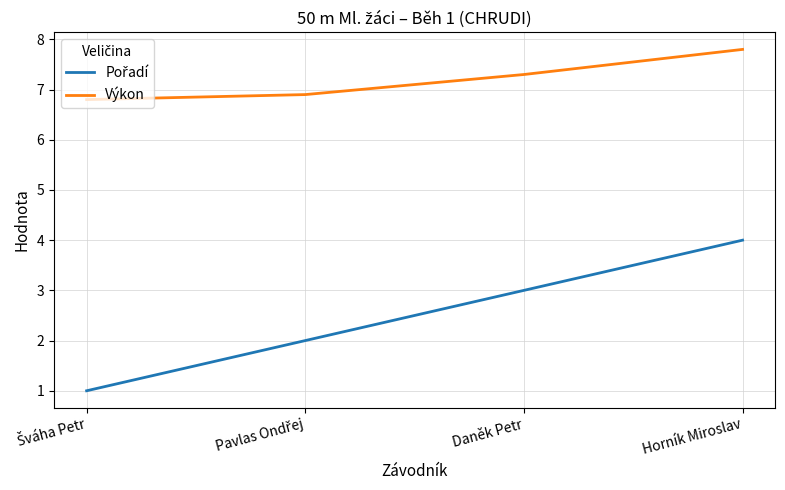

What is the smallest value displayed?

1.0